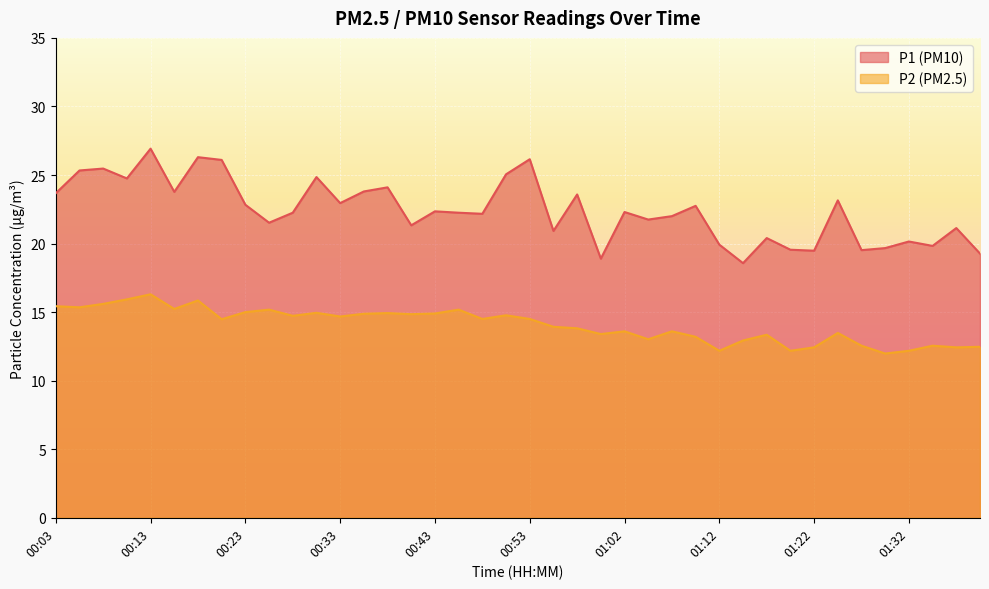

How many interior local valleys does the P1 series have?

13